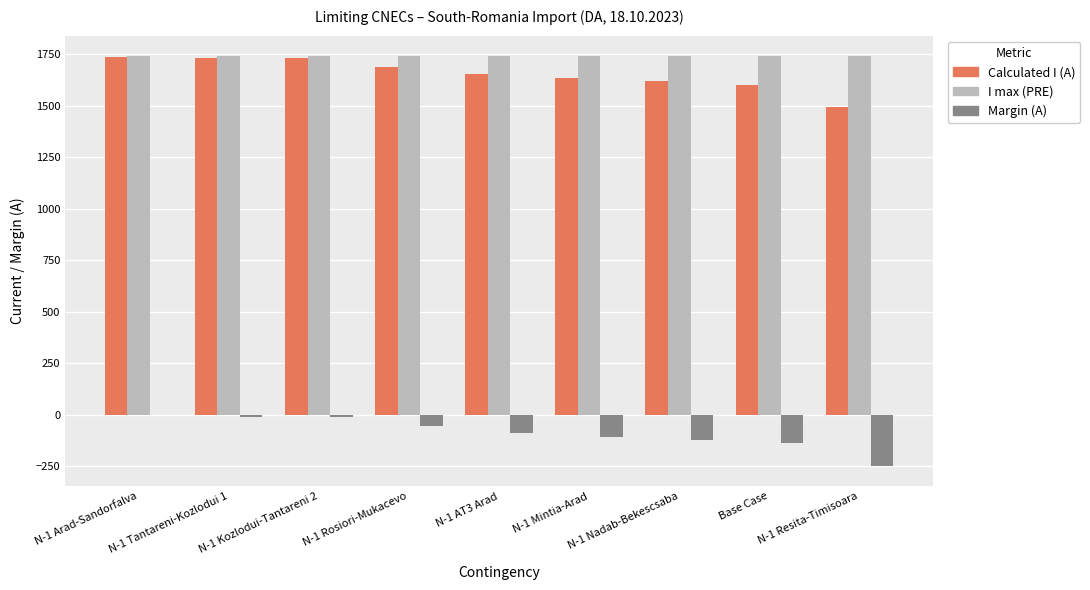

How many series are shown in this chart?

3